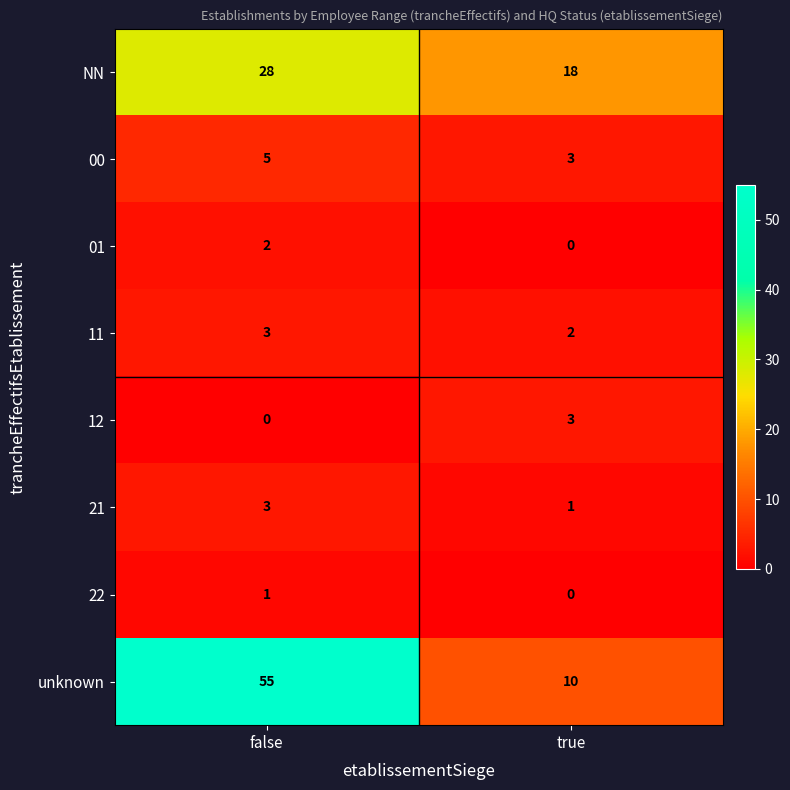

What is the approximate value of 00 at true?

3